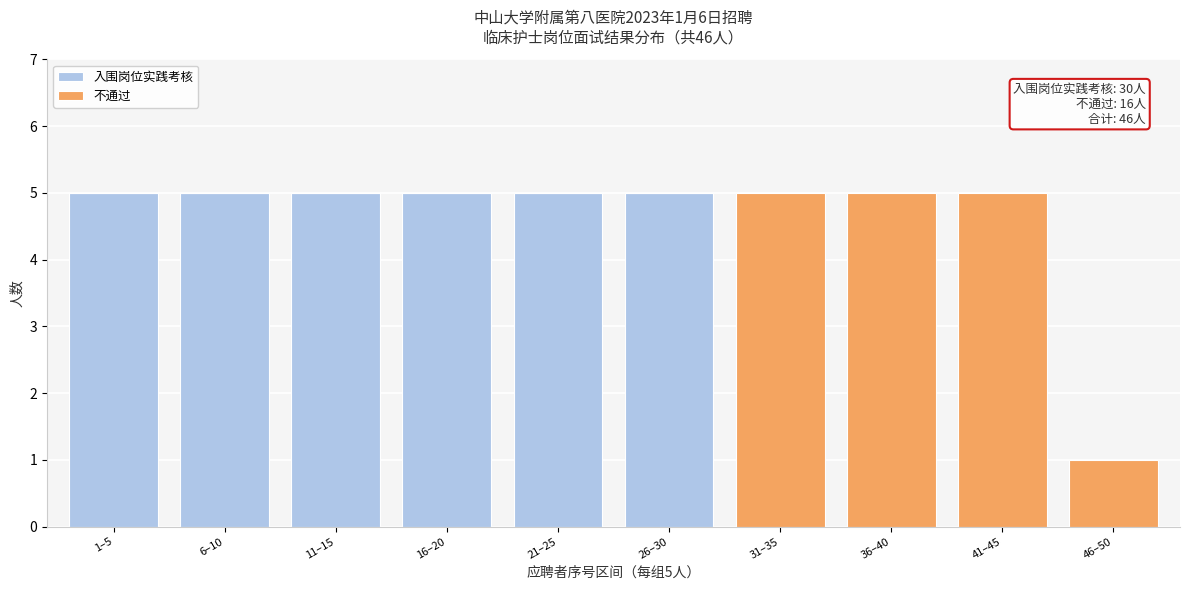

Reading right to left, transcribe the values for 入围岗位实践考核.

46–50=0	41–45=0	36–40=0	31–35=0	26–30=5	21–25=5	16–20=5	11–15=5	6–10=5	1–5=5